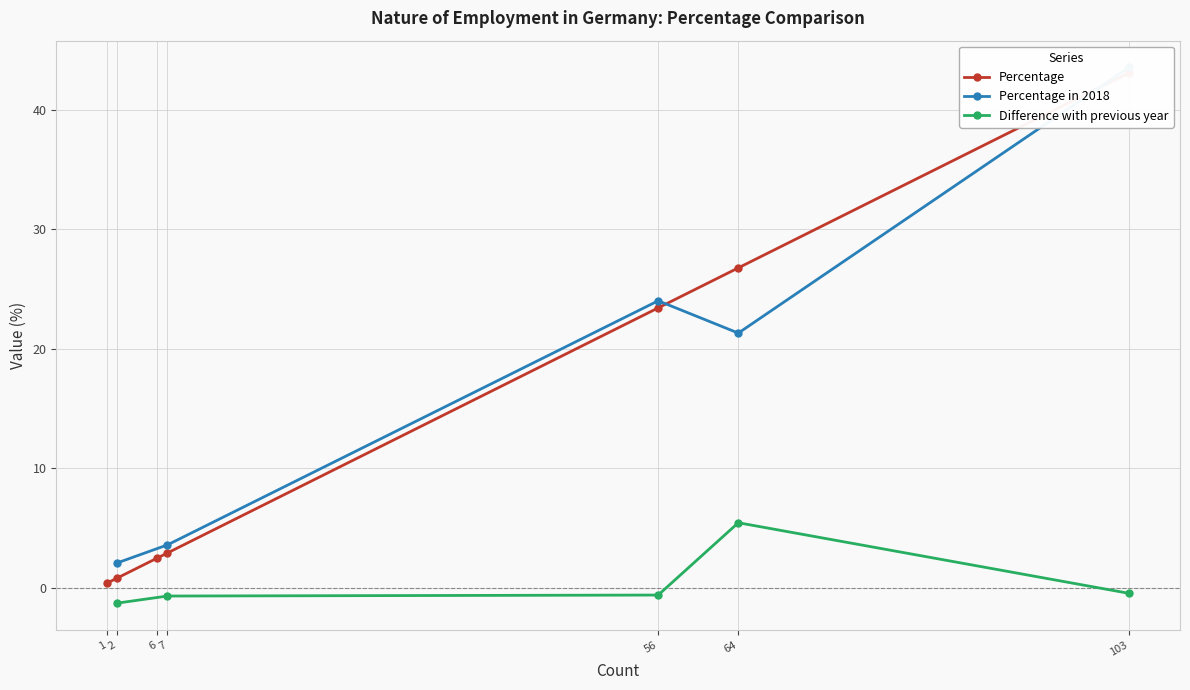

True or false: Difference with previous year has a value of -0.6 at 56.

True